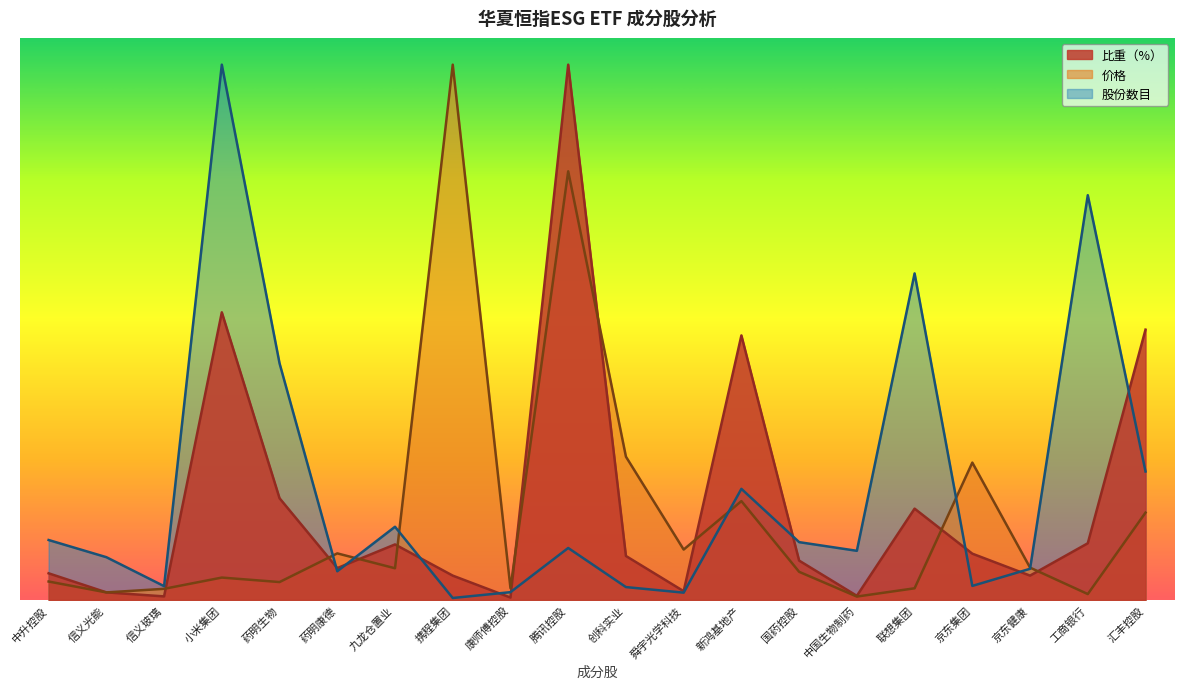

At how many categories does at least one series exceed 8?

3